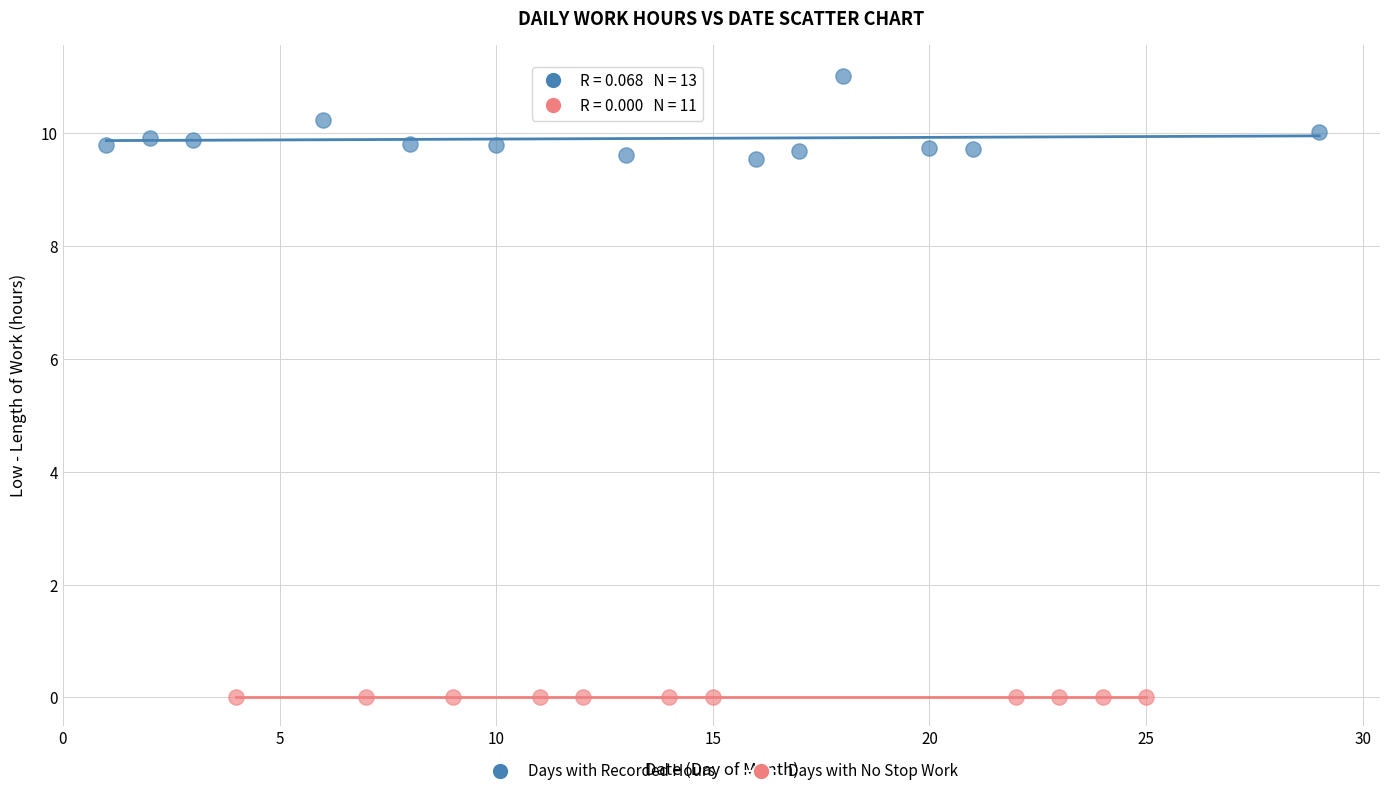

Which series reaches the maximum Y coordinate?

Days with Recorded Hours